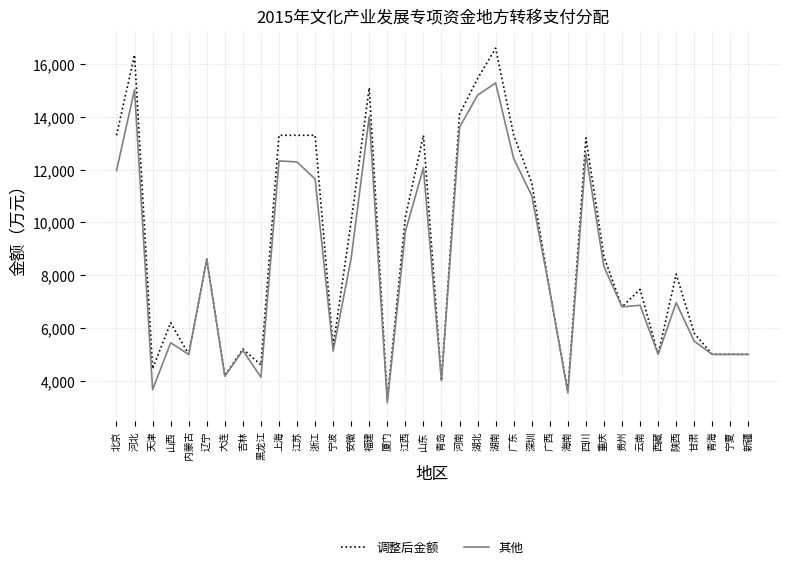

What is the sum of all 其他 values?

301210